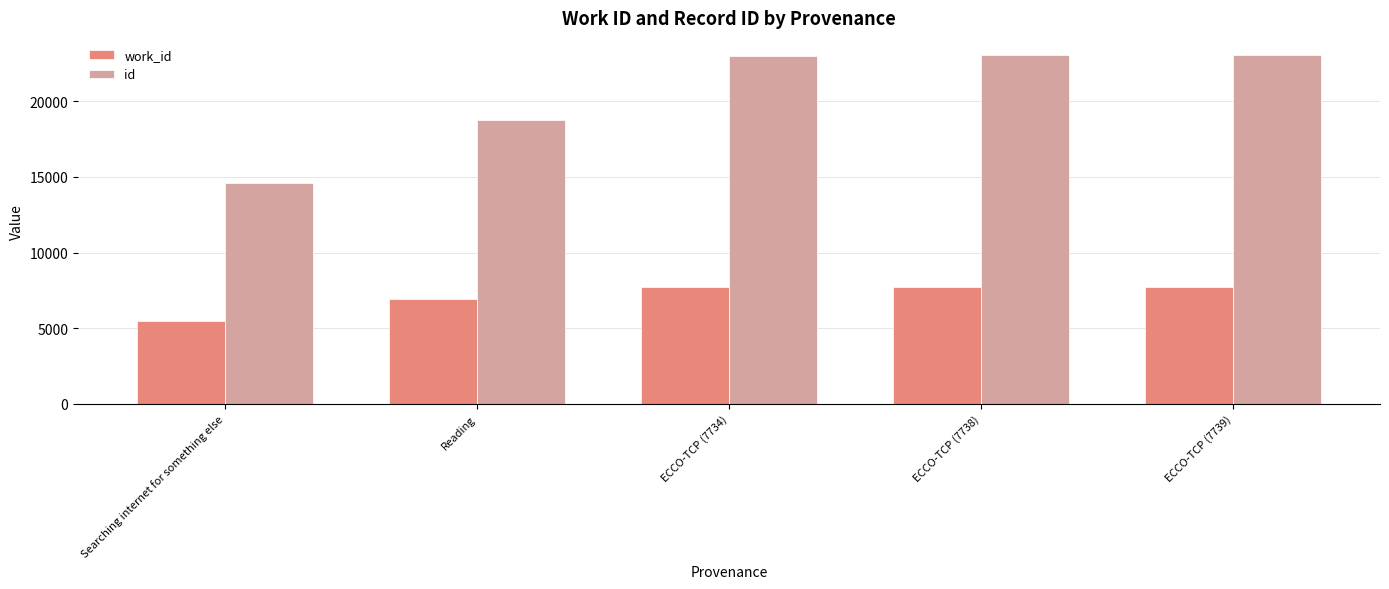

Read the id value at Reading, to the nearest 10.

18750